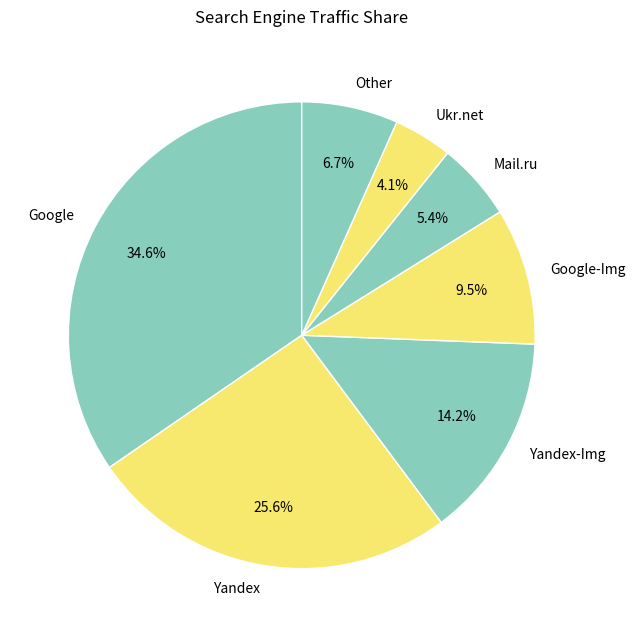

Rank the categories by value from highest to lowest.

Google, Yandex, Yandex-Img, Google-Img, Other, Mail.ru, Ukr.net